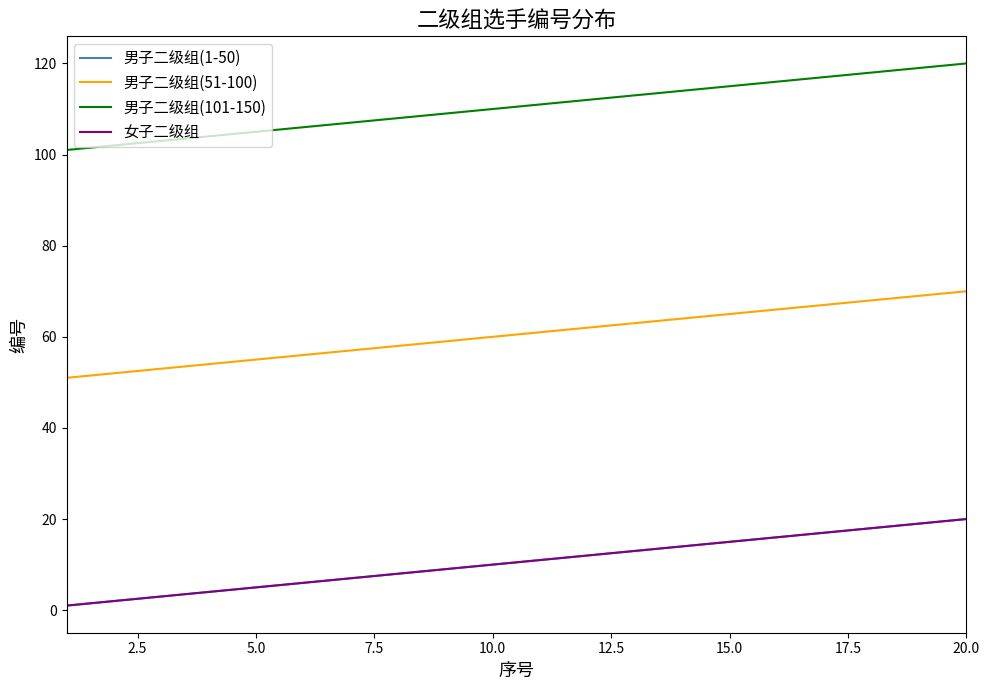

Does the chart have visible grid lines?

No